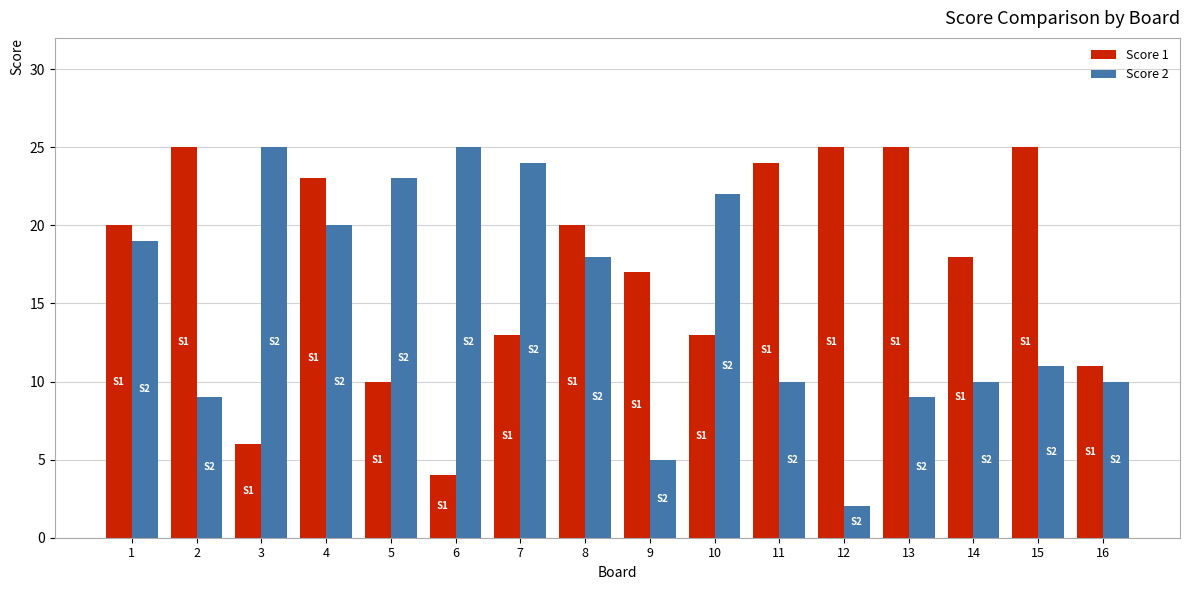

Is the value of Score 1 at 13 greater than the value of Score 2 at 11?

Yes